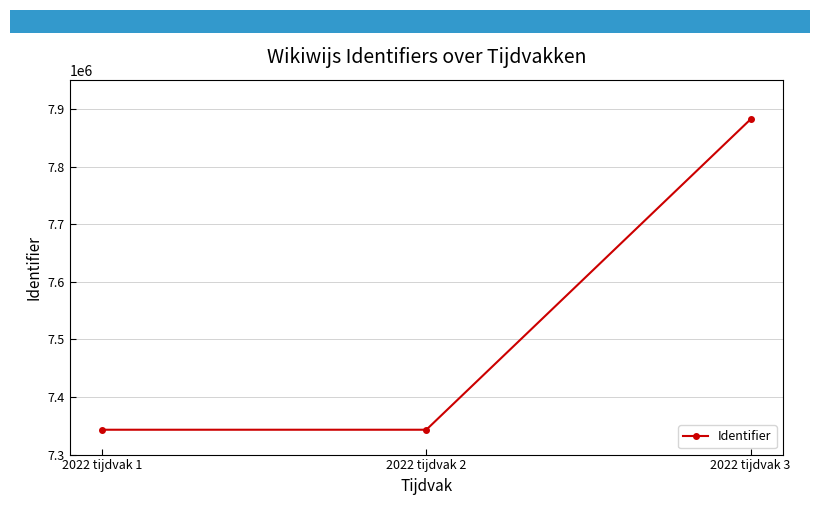

Does the chart display data point markers on the line(s)?

Yes